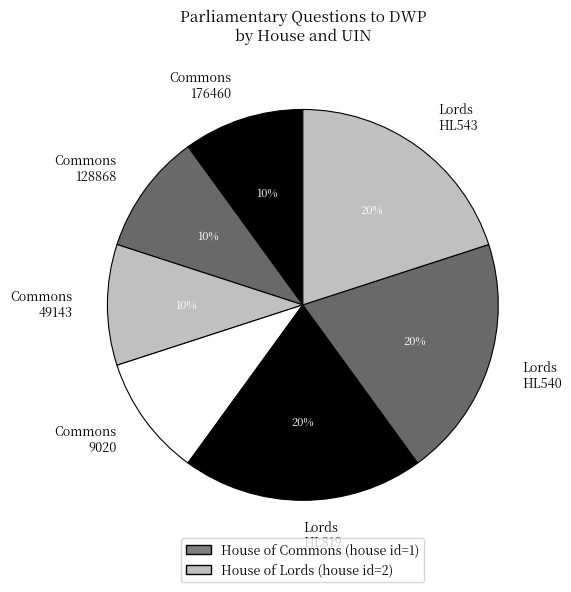

Is Lords HL543 the majority of the pie?

No